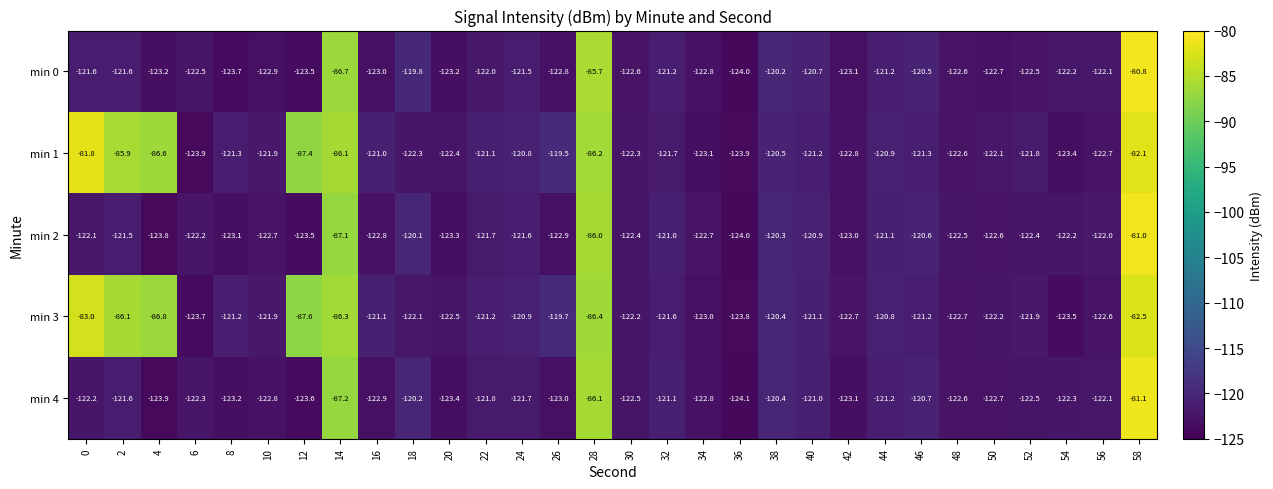

The value of min 3 at 16 is -81.3. True or false?

False